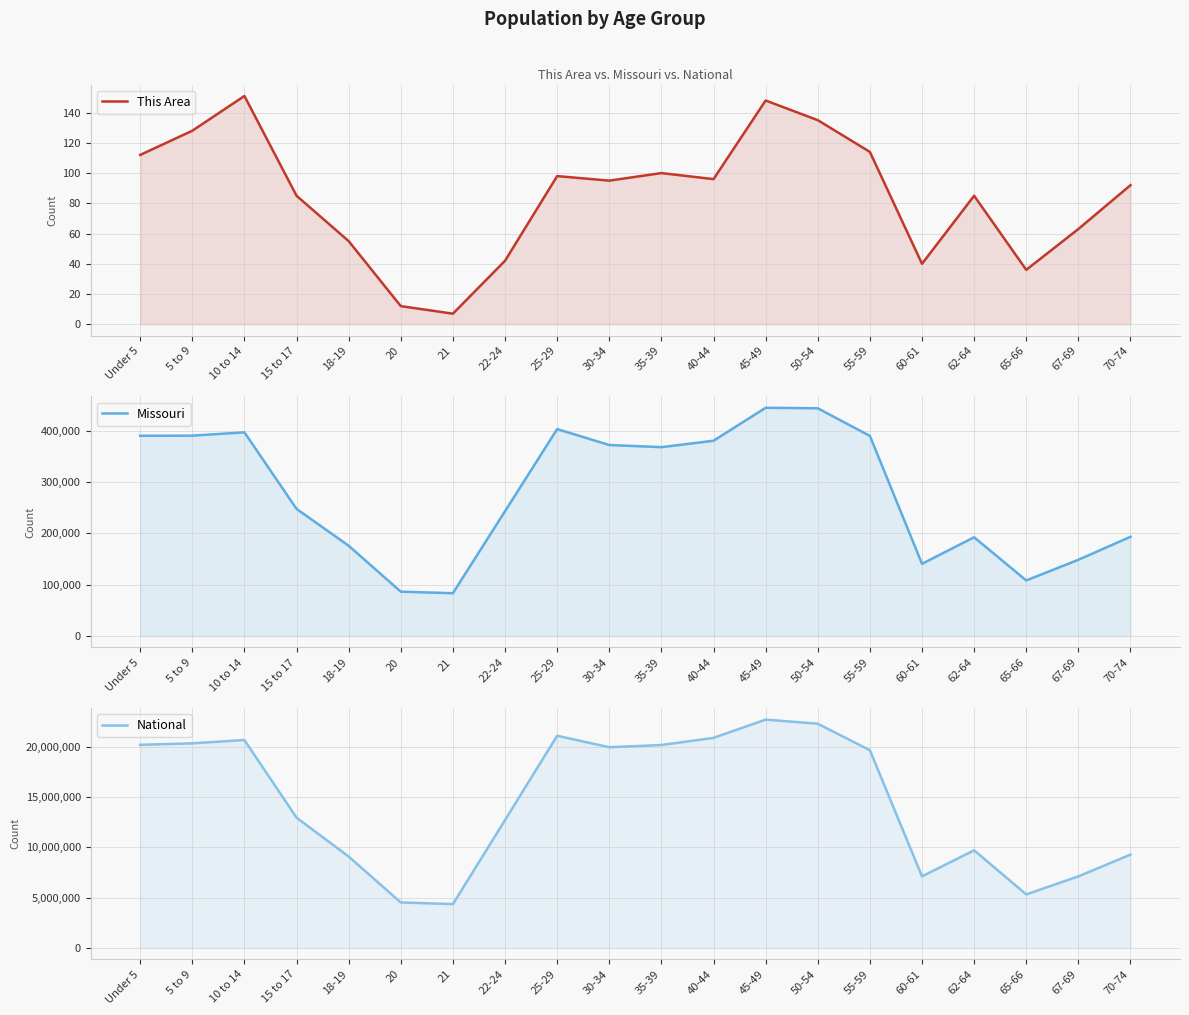

Where is Missouri nearest to the value 264138?

15 to 17